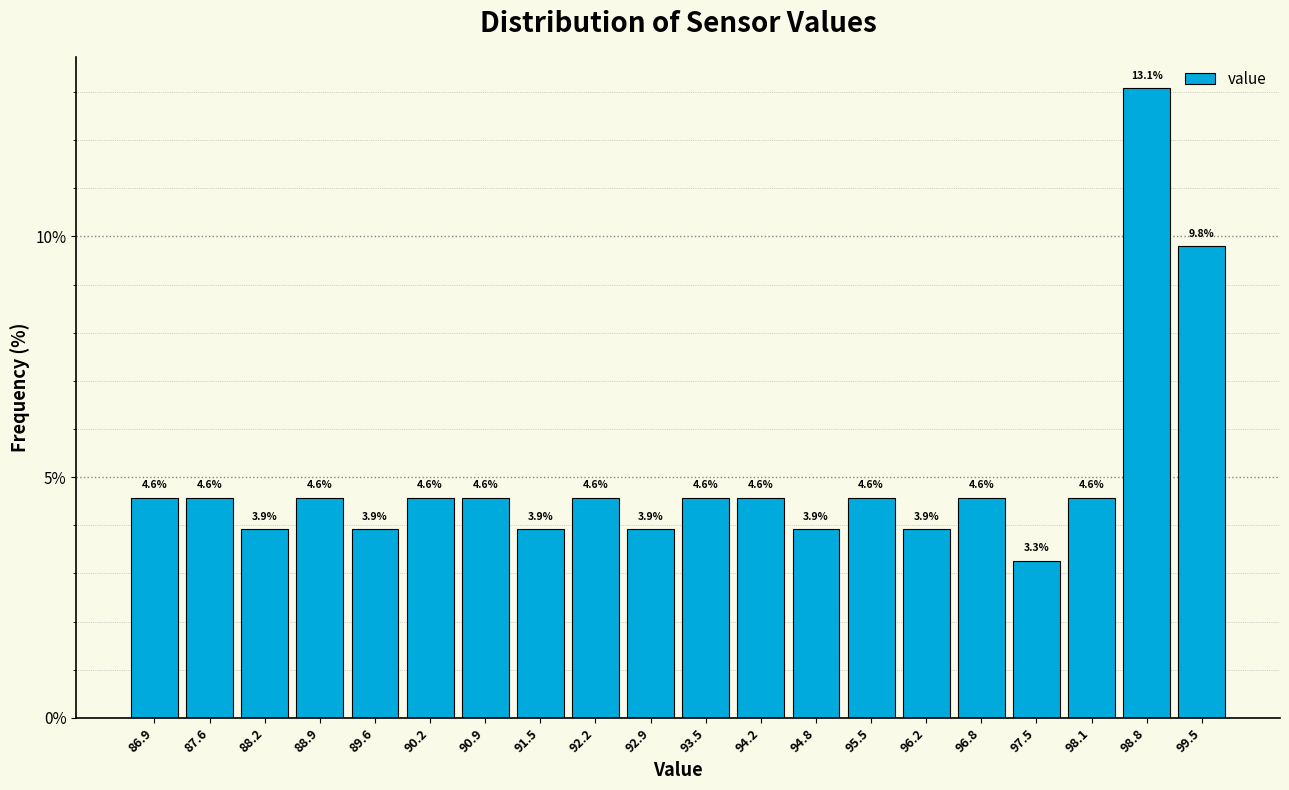

Reading left to right, list every bar in this chart as the range it spans on the x-axis followed by its height. The bar edges are not printed on the chart, so give them approximately, as read against the axis.

86.60 to 87.26: 4.6
87.26 to 87.92: 4.6
87.92 to 88.58: 3.9
88.58 to 89.24: 4.6
89.24 to 89.90: 3.9
89.90 to 90.56: 4.6
90.56 to 91.22: 4.6
91.22 to 91.88: 3.9
91.88 to 92.54: 4.6
92.54 to 93.20: 3.9
93.20 to 93.86: 4.6
93.86 to 94.52: 4.6
94.52 to 95.18: 3.9
95.18 to 95.84: 4.6
95.84 to 96.50: 3.9
96.50 to 97.16: 4.6
97.16 to 97.82: 3.3
97.82 to 98.48: 4.6
98.48 to 99.14: 13.1
99.14 to 99.80: 9.8